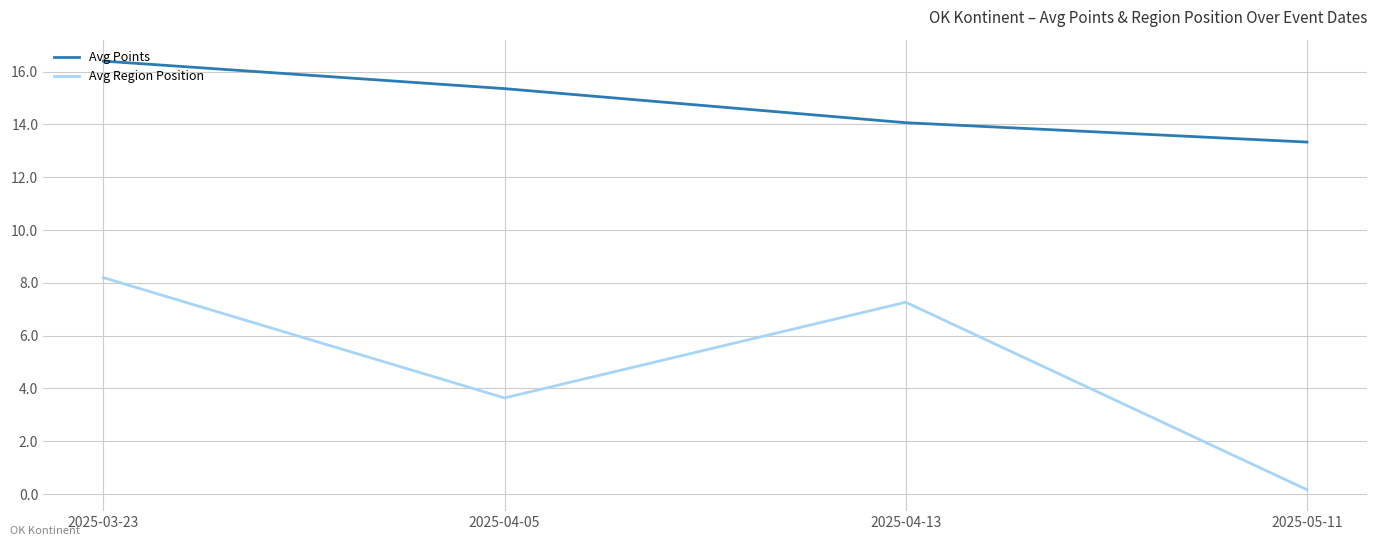

Where is the first local minimum for Avg Region Position?

2025-04-05